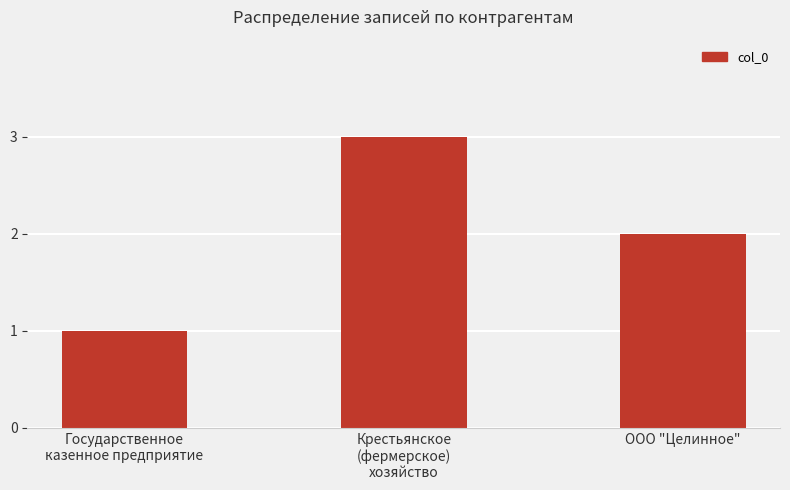

List the labels in order of value, largest first.

Крестьянское
(фермерское)
хозяйство, ООО "Целинное", Государственное
казенное предприятие